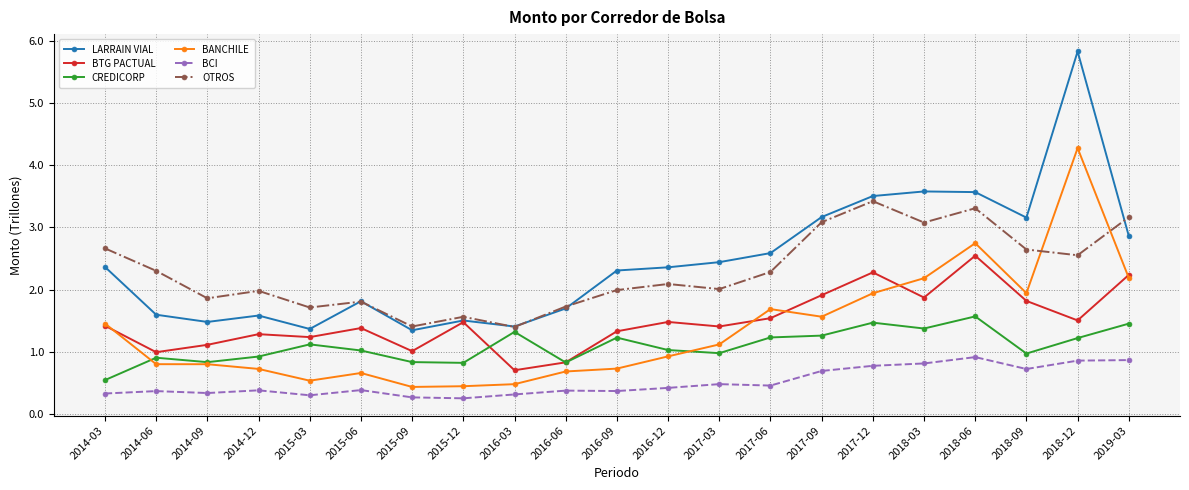

List the series in order of their peak value, highest first.

LARRAIN VIAL, BANCHILE, OTROS, BTG PACTUAL, CREDICORP, BCI